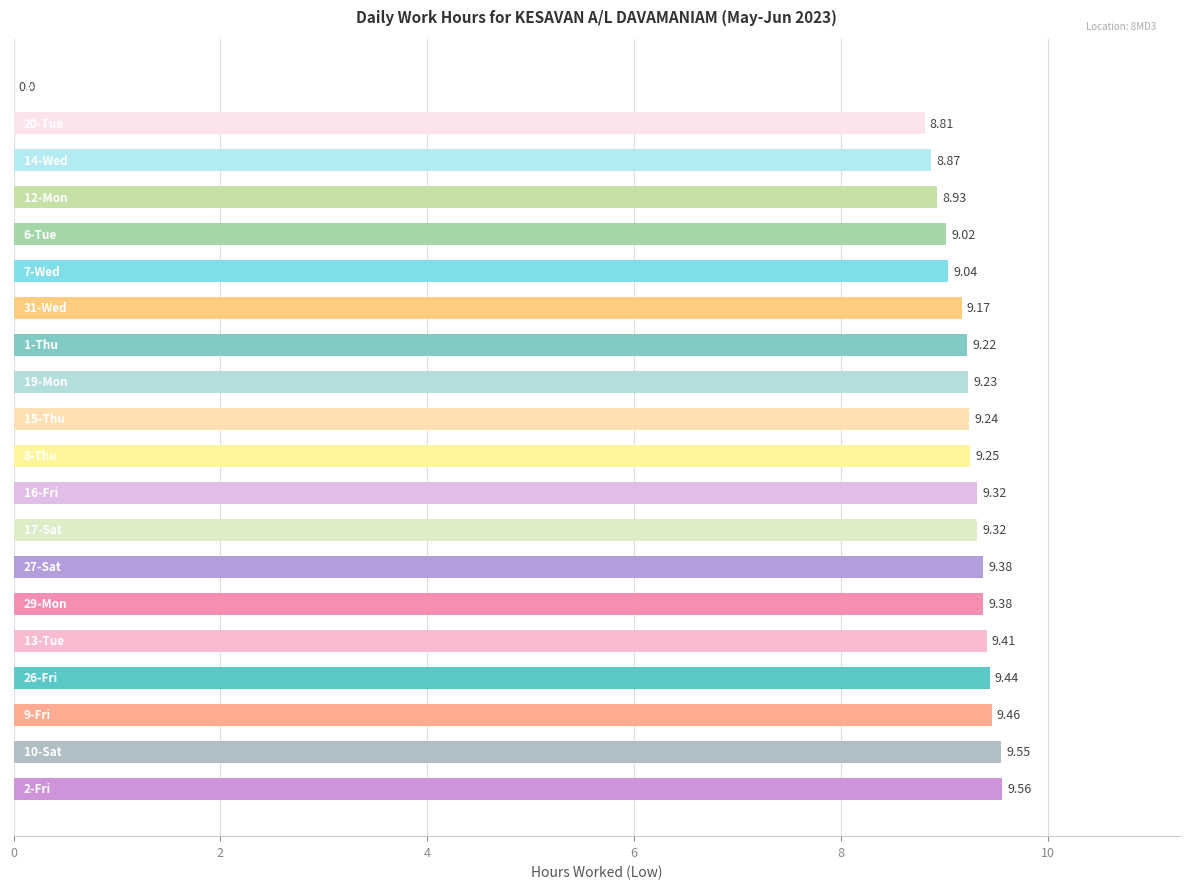

What is the sum of all values?

175.6